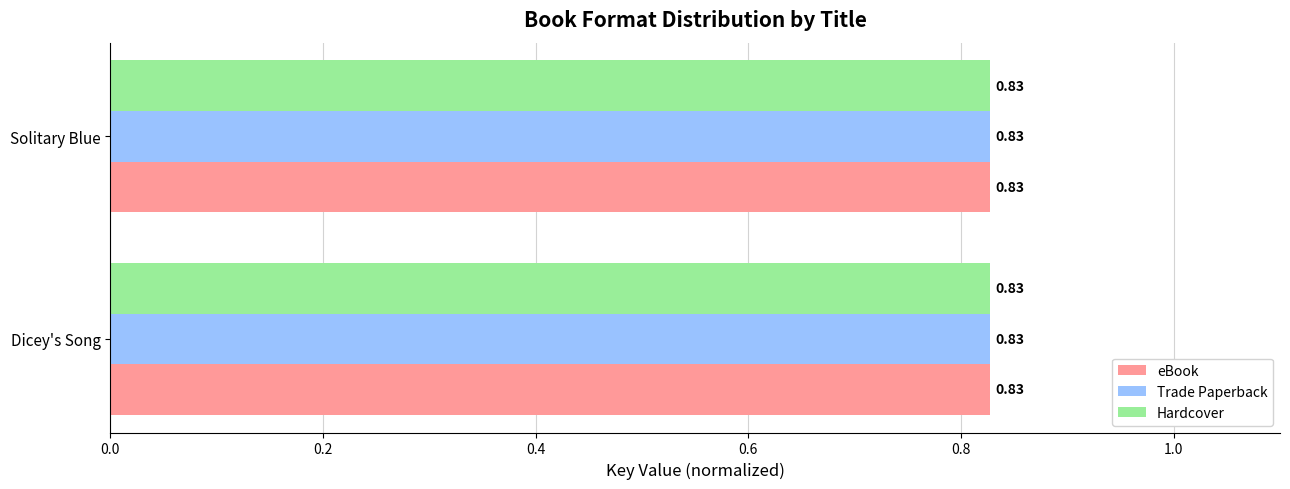

What are all the series names shown in the legend?

eBook, Trade Paperback, Hardcover